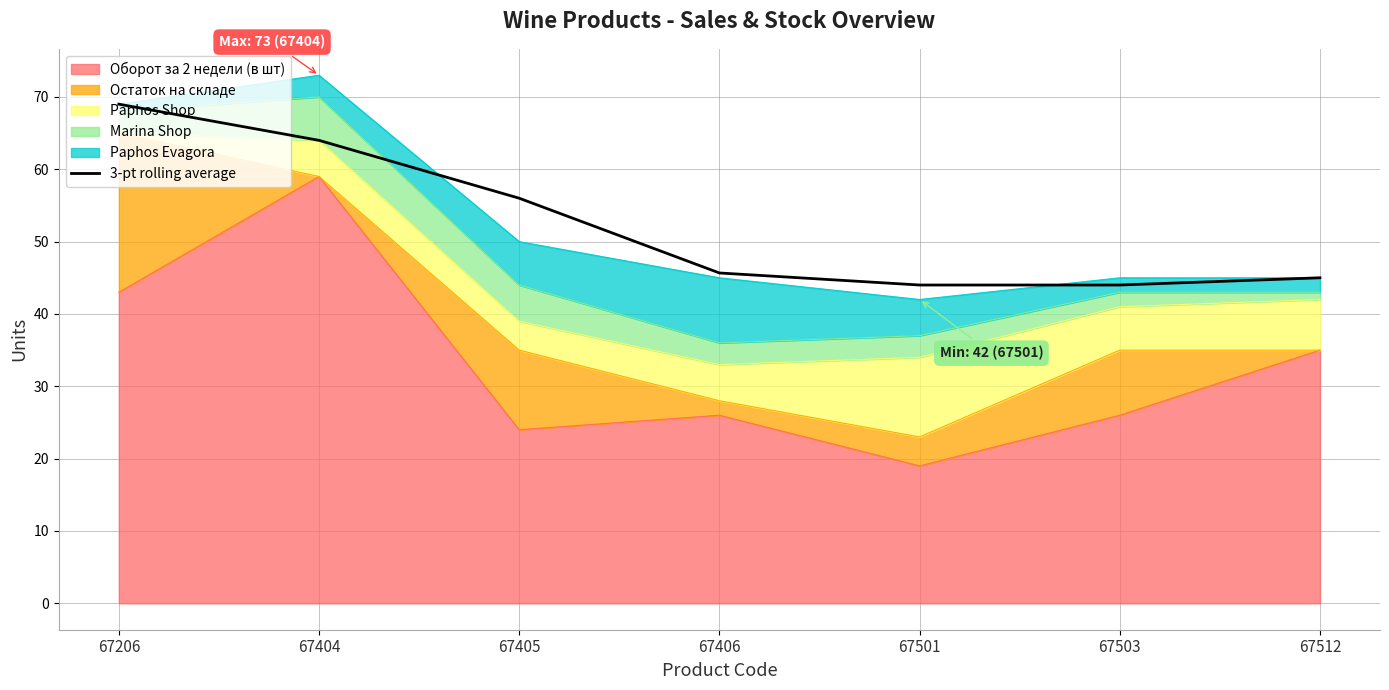

What is the sum of all values?

367.7